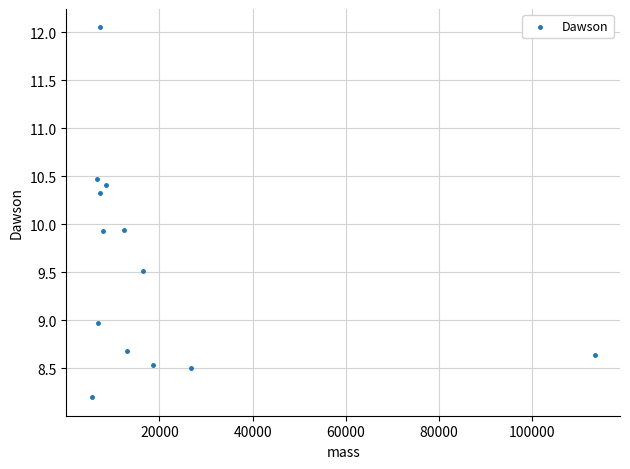

What is the range of Y values (max minus min)?

3.8